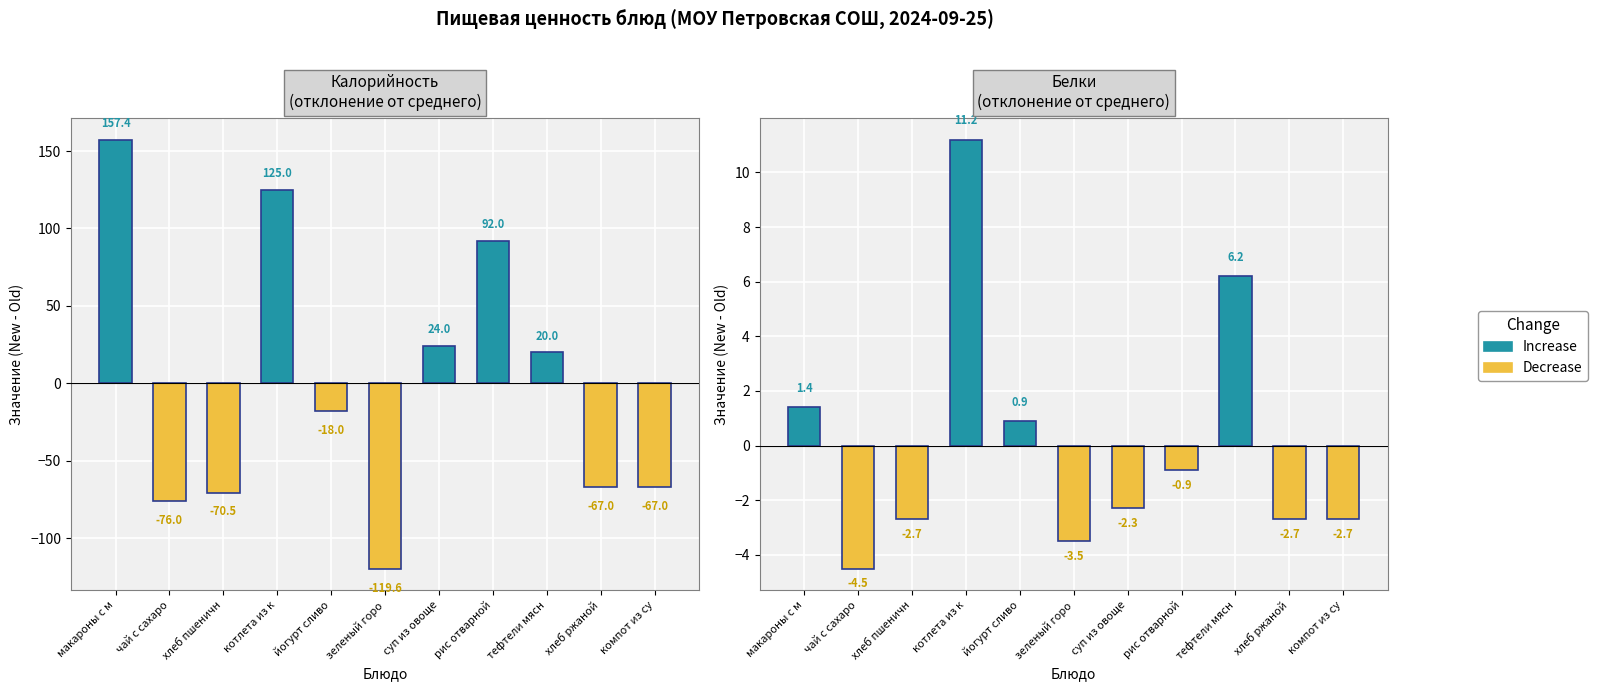

How many groups of bars are there?

11